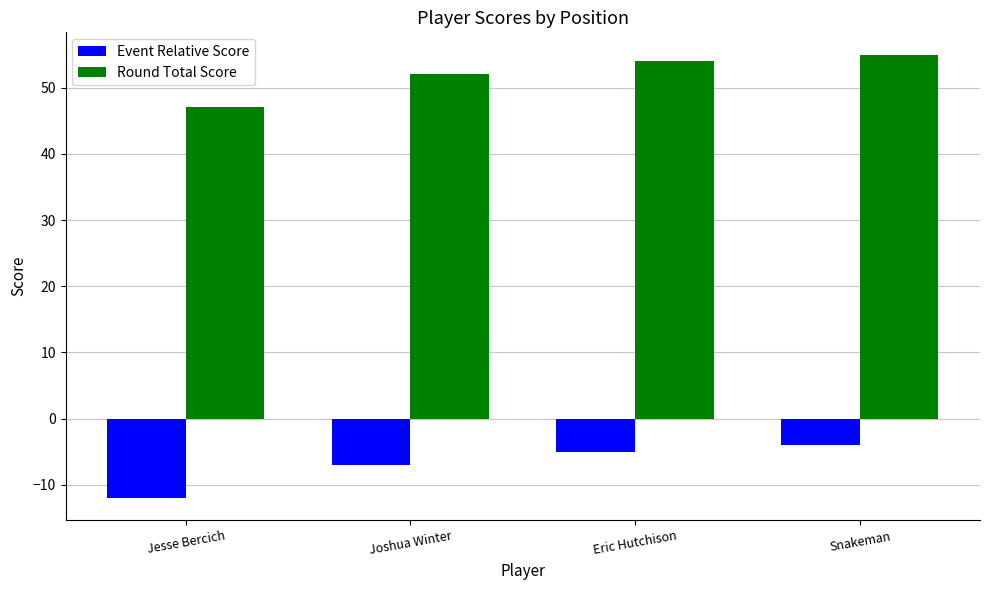

What is the difference between the highest and lowest values at Jesse Bercich?

59